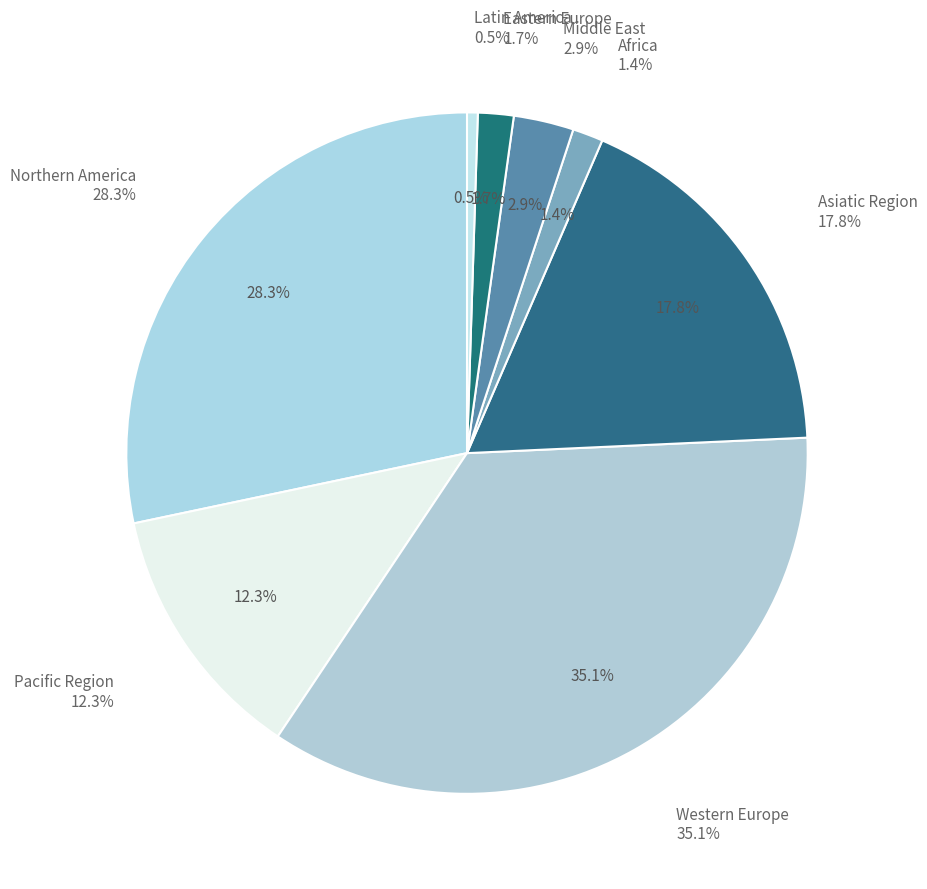

To the nearest percent, what portion does Eastern Europe represent?

2%